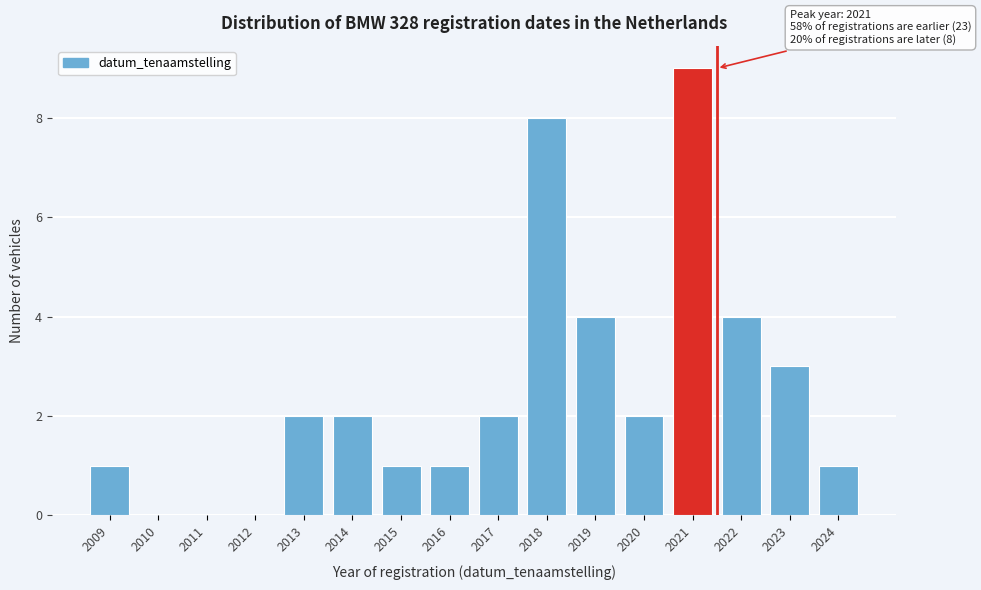

Reading left to right, extract all data points from this chart.

2009=1	2010=0	2011=0	2012=0	2013=2	2014=2	2015=1	2016=1	2017=2	2018=8	2019=4	2020=2	2021=9	2022=4	2023=3	2024=1